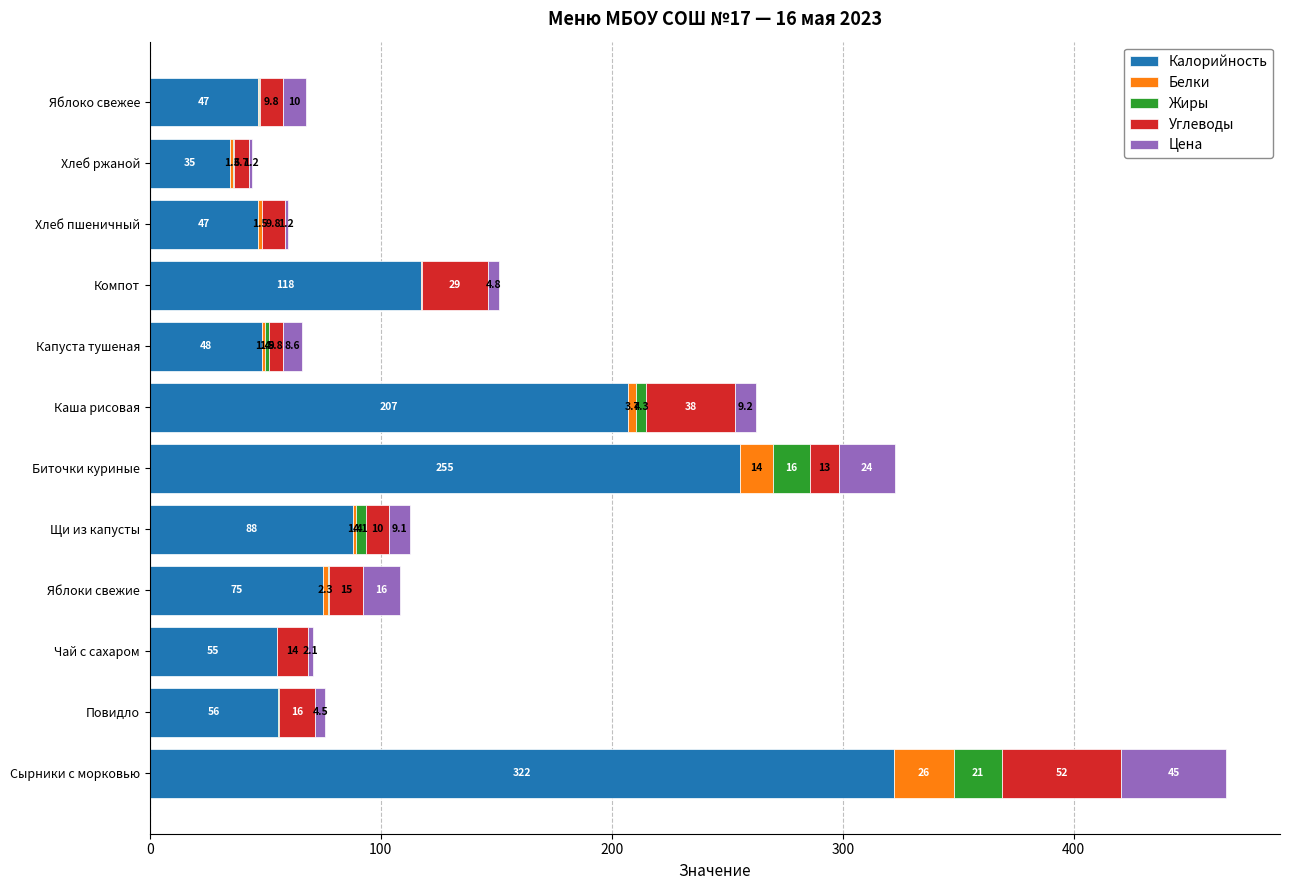

The Калорийность series shows 22.4 at Повидло. True or false?

False